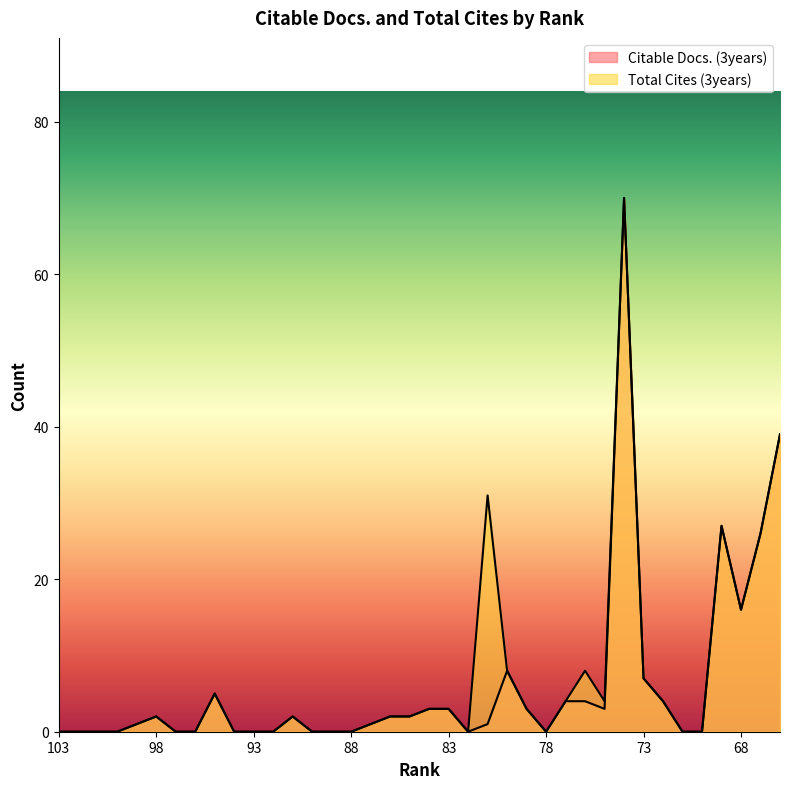

At which category does Citable Docs. (3years) reach its first local peak?

98